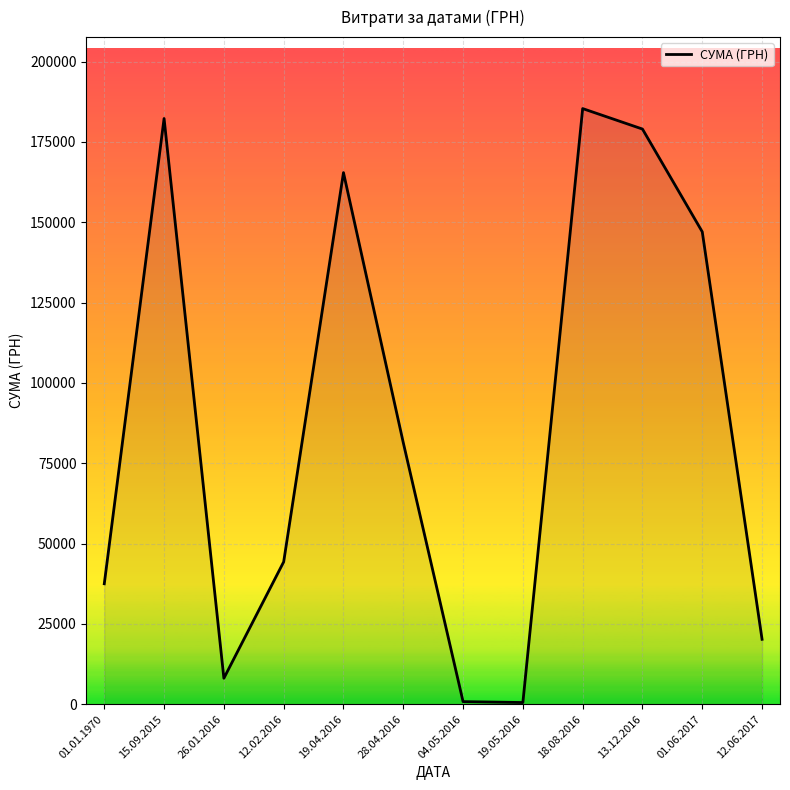

Which has a higher value, 18.08.2016 or 19.04.2016?

18.08.2016